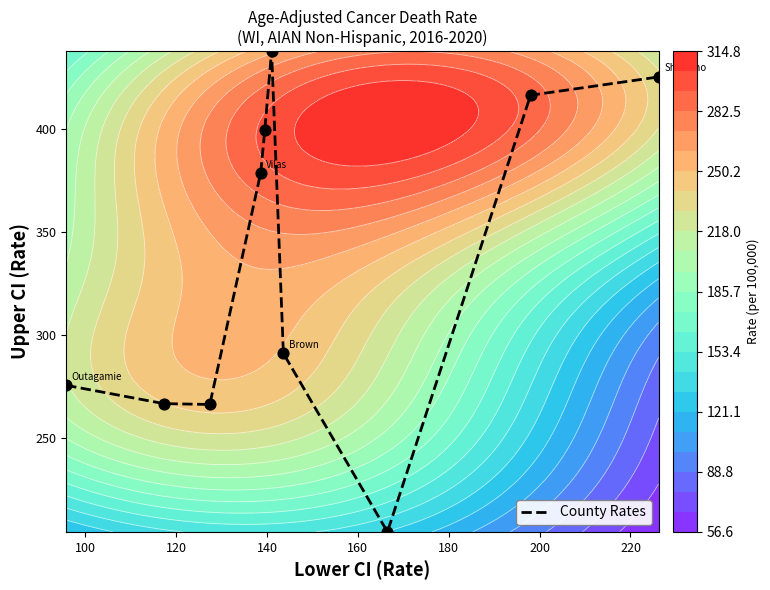

What is the difference between the maximum and second lowest values?

171.6